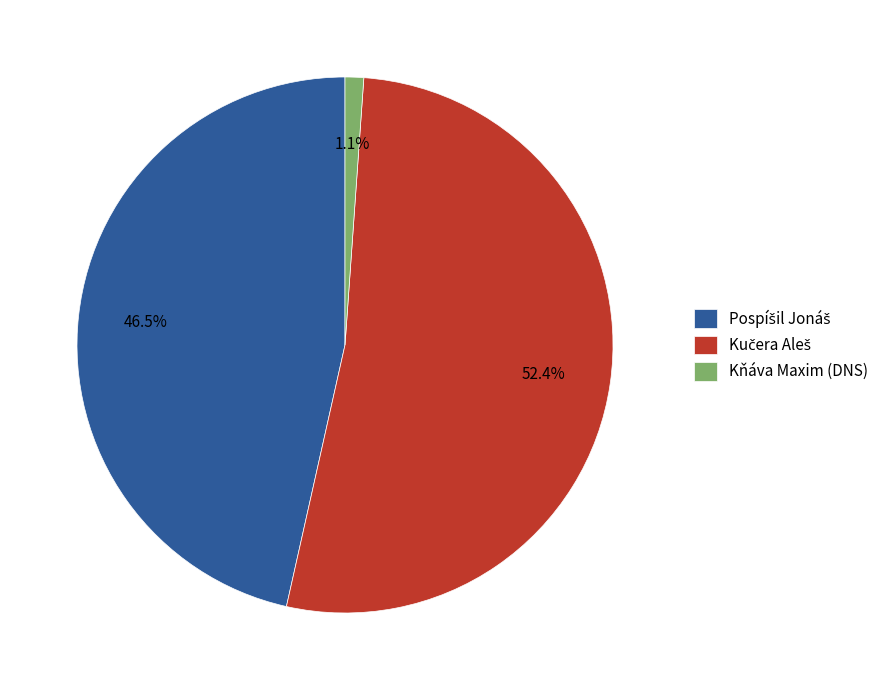

What portion of the pie excludes Kňáva Maxim (DNS)?

98.9%